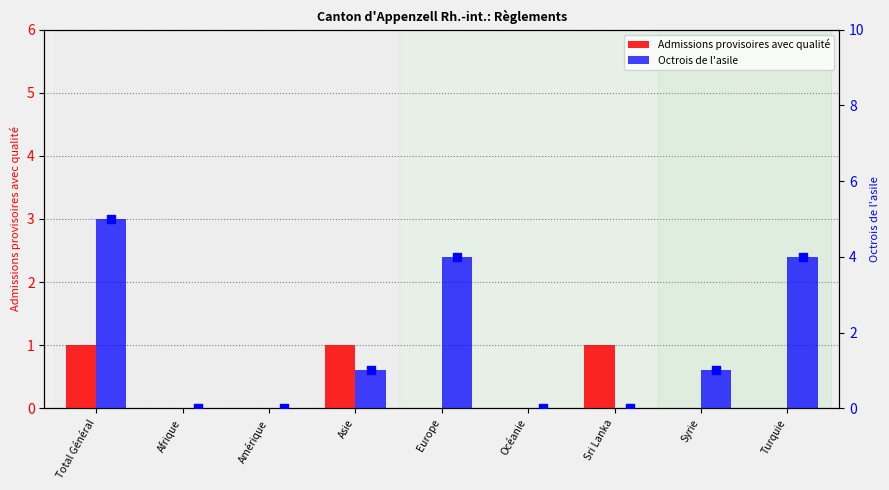

At which category is the sum across all series the highest?

Total Général